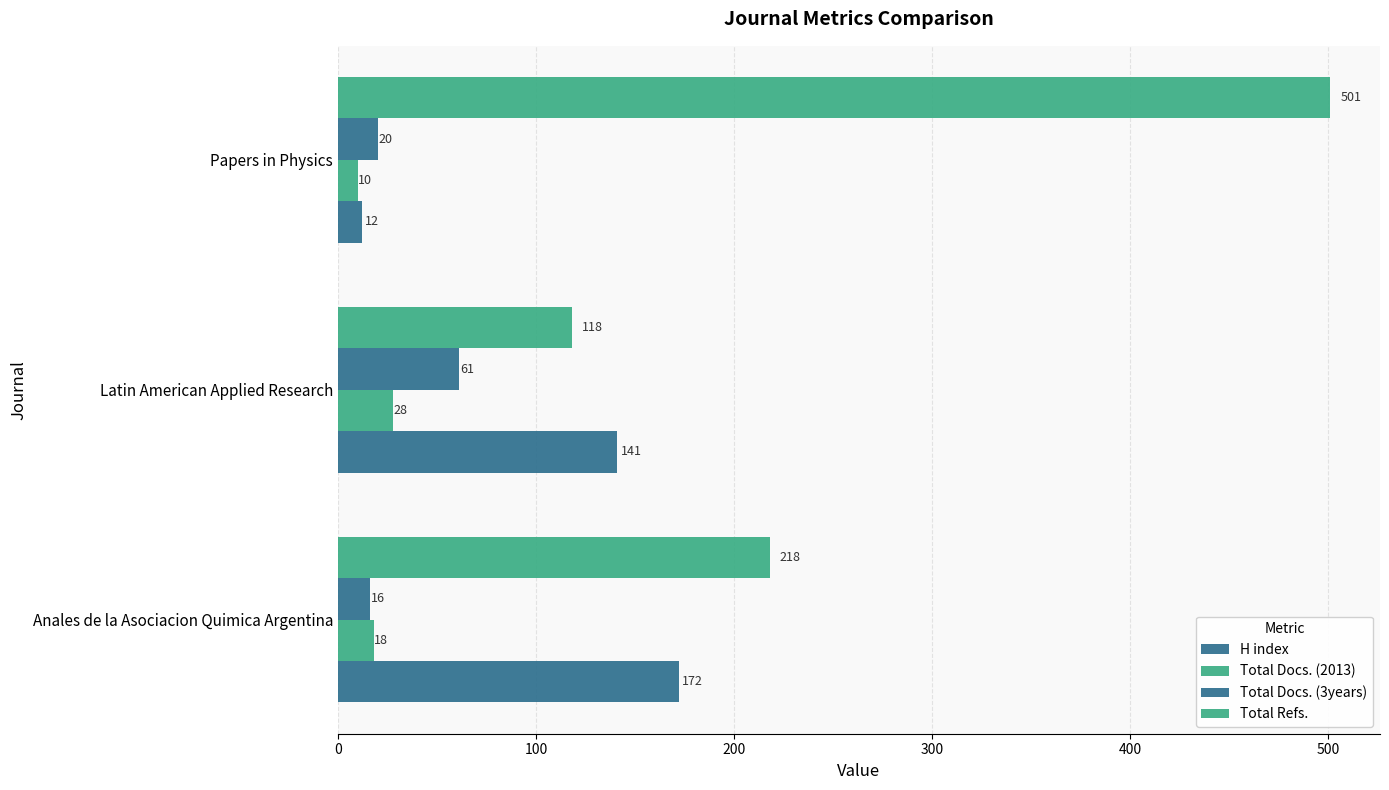

How many data points in Total Refs. are less than 218?

1